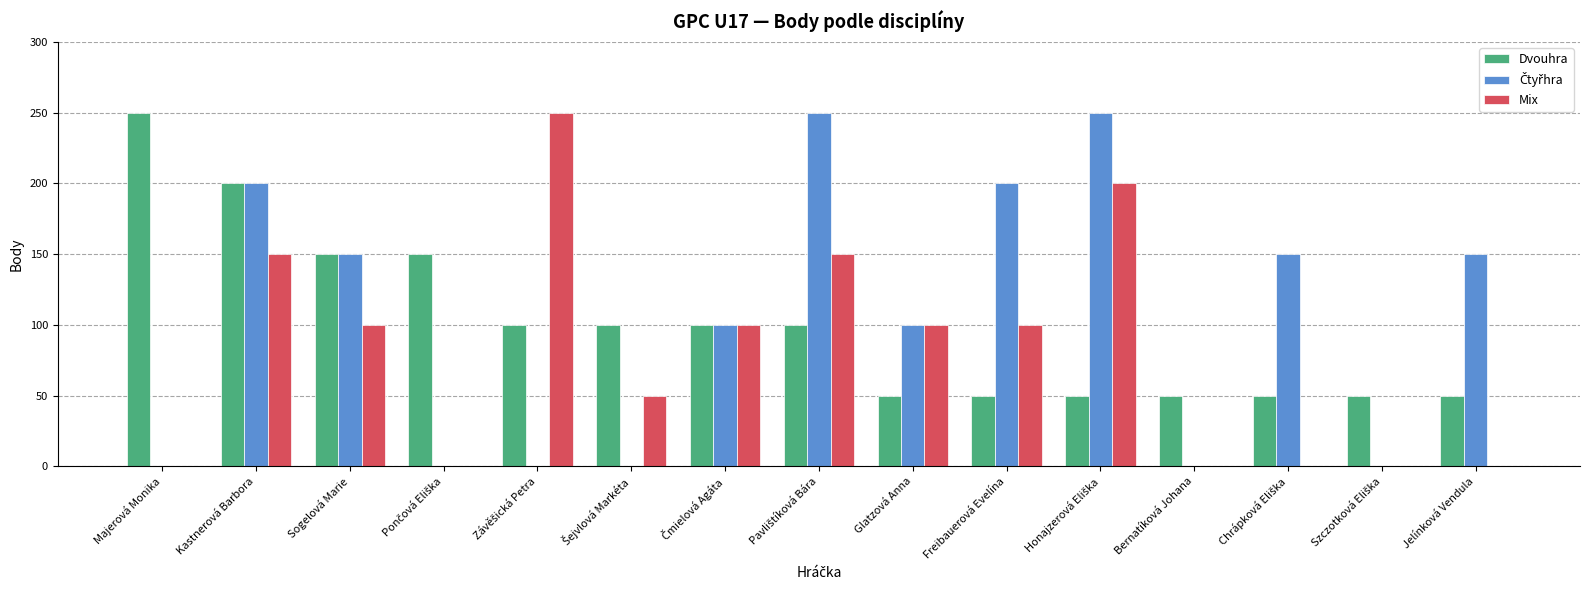

At which category is the sum across all series the highest?

Kastnerová Barbora